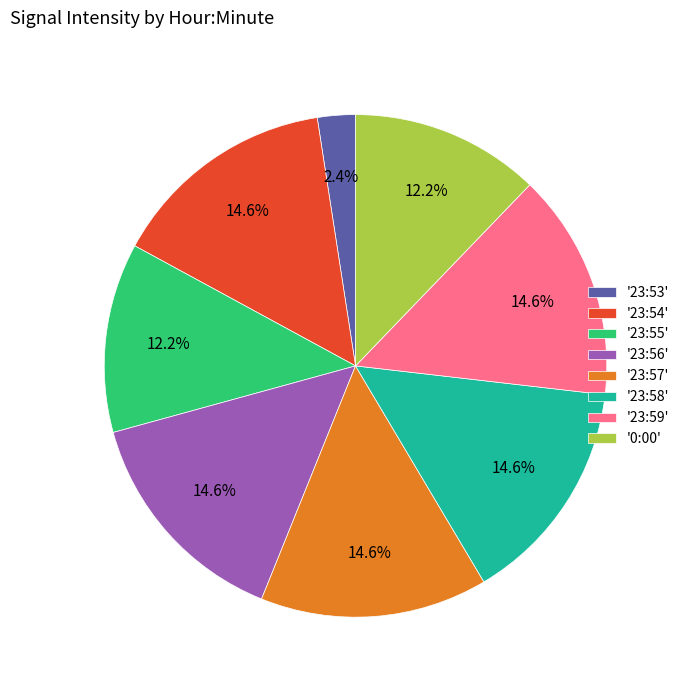

To the nearest percent, what is the difference between the largest and smallest slice percentages?

12%